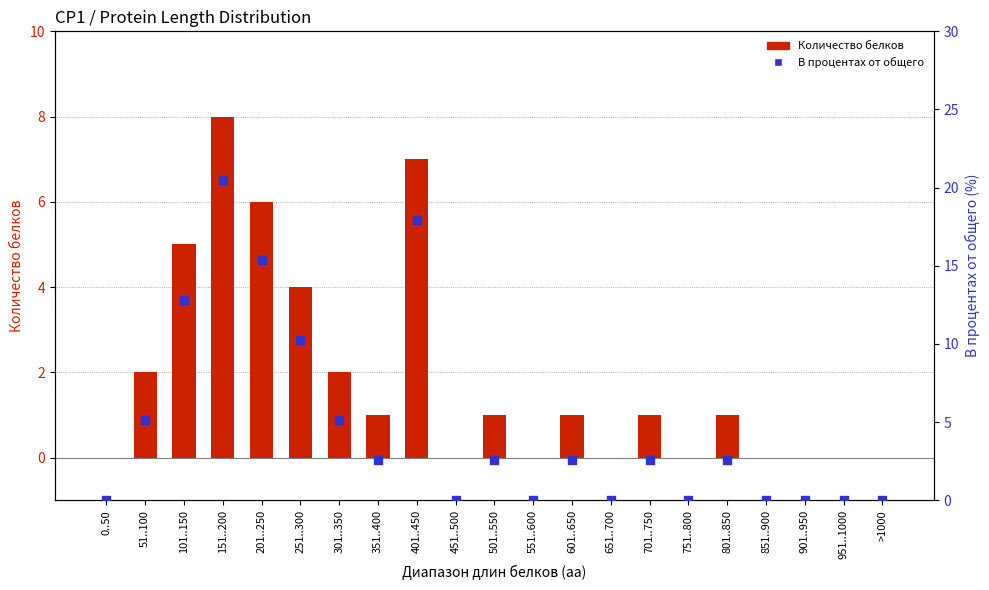

At which category is the sum across all series the highest?

151..200